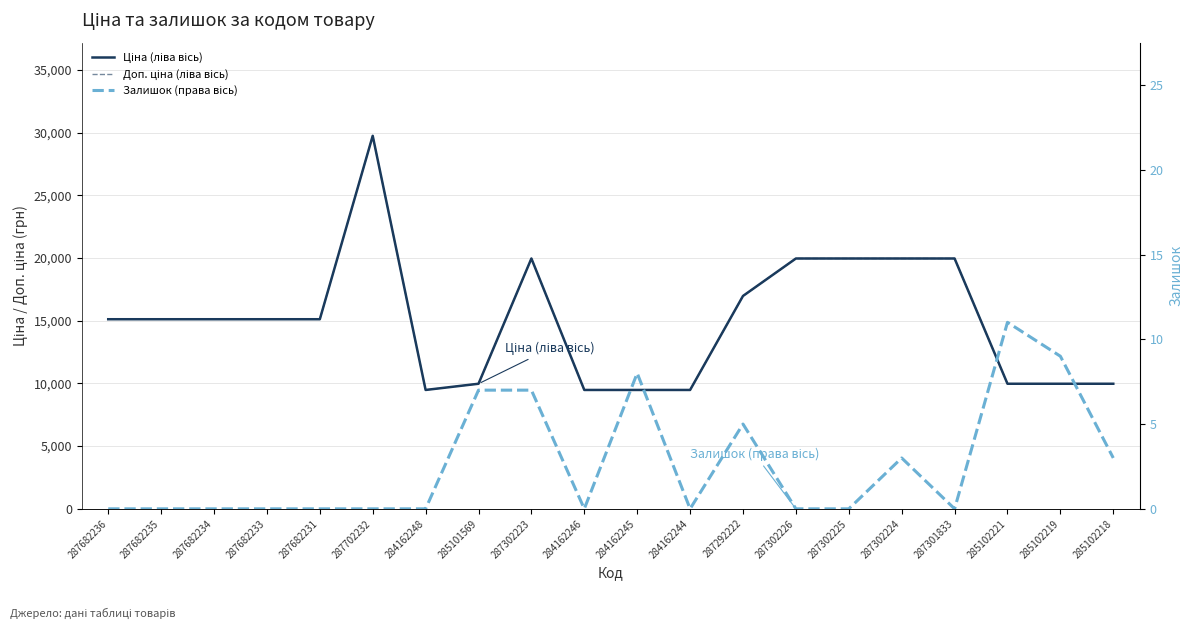

Is the value of Доп. ціна (ліва вісь) at 287292222 greater than the value of Залишок (права вісь) at 287302225?

Yes